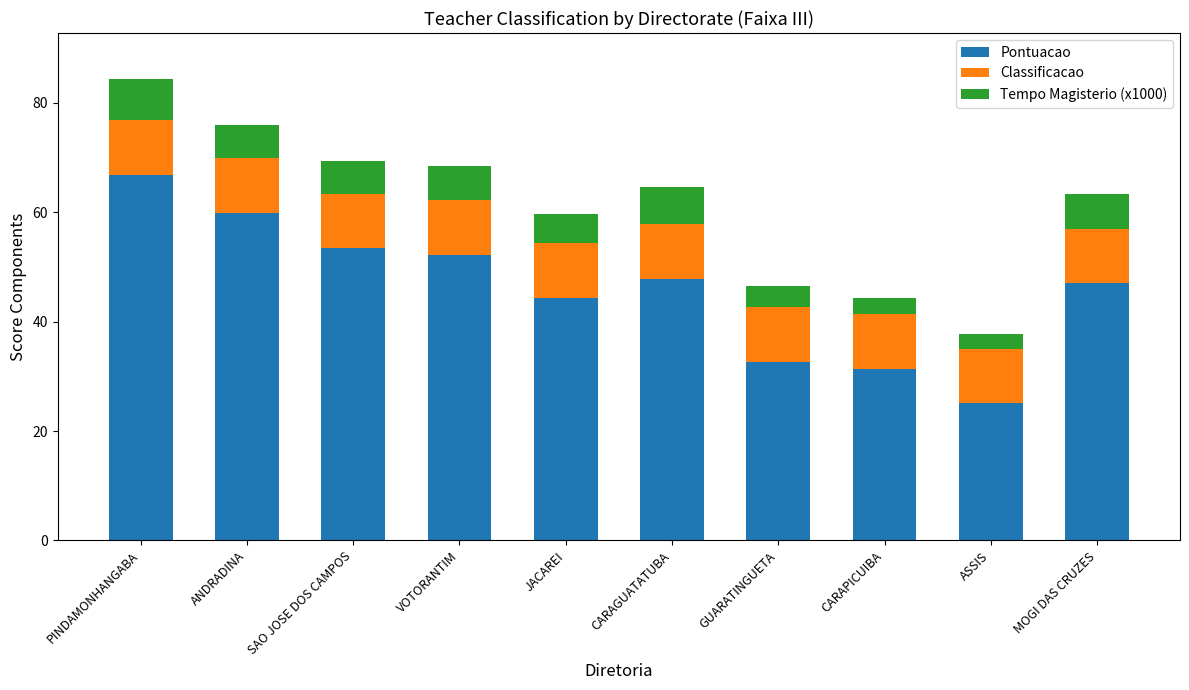

Which category has the lowest value in the Pontuacao series?

ASSIS